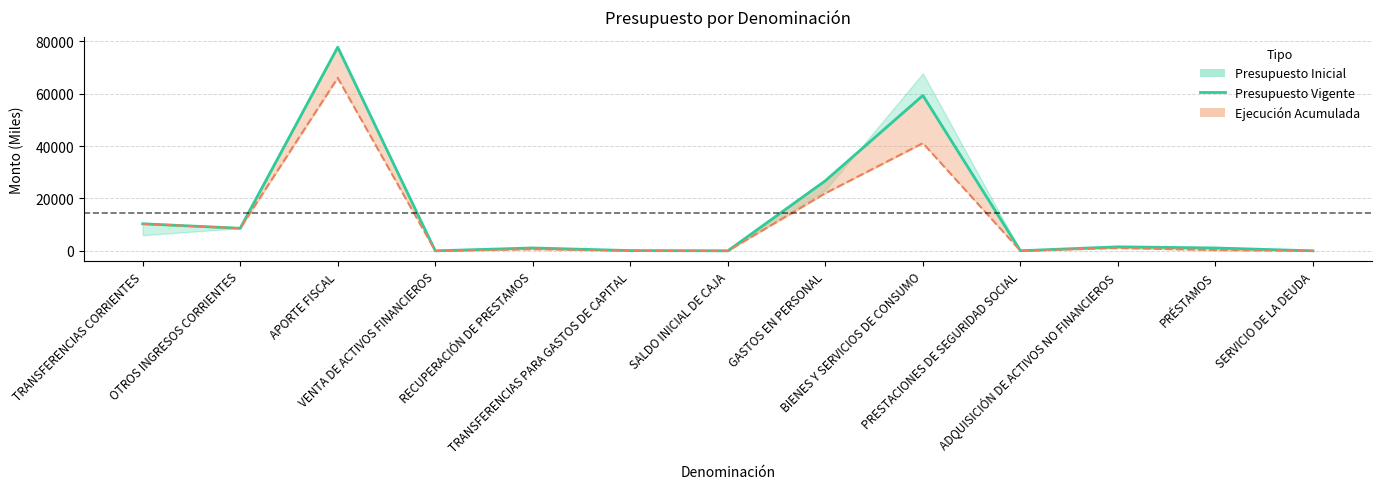

True or false: the data has more than 1 interior local peaks.

True